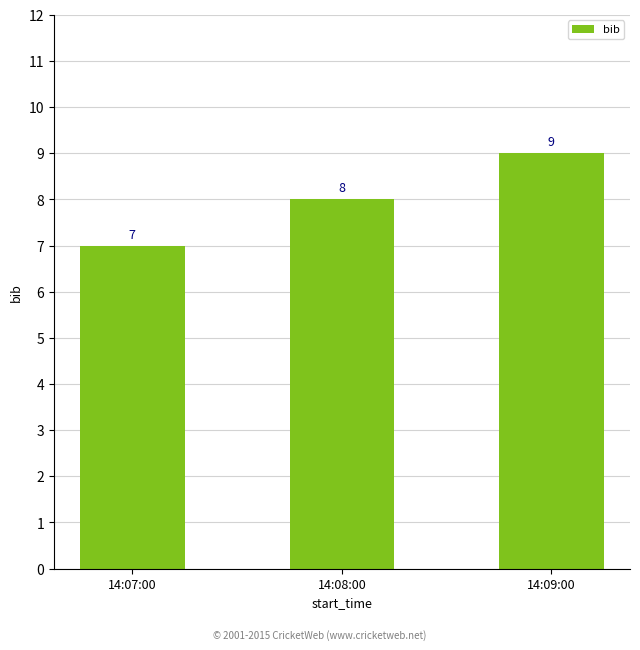

What is the maximum value shown in the chart?

9